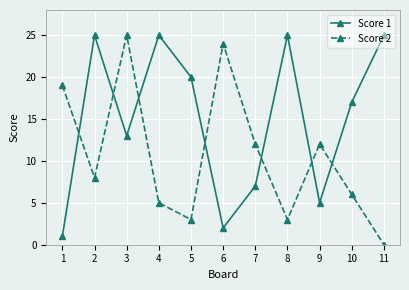

What is the average value of the Score 2 series?

11